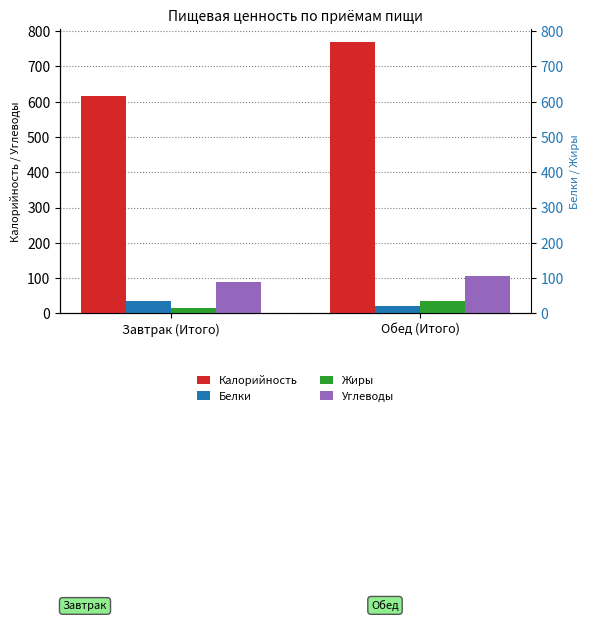

Is the value of Калорийность at Обед (Итого) greater than the value of Углеводы at Завтрак (Итого)?

Yes